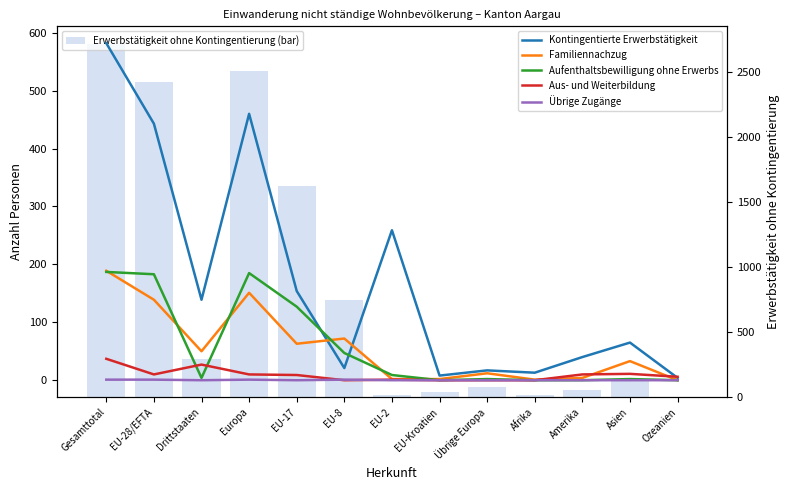

At EU-2, list the series in order from smallest to largest.

Übrige Zugänge, Aus- und Weiterbildung, Familiennachzug, Aufenthaltsbewilligung ohne Erwerbs, Erwerbstätigkeit ohne Kontingentierung (bar), Kontingentierte Erwerbstätigkeit